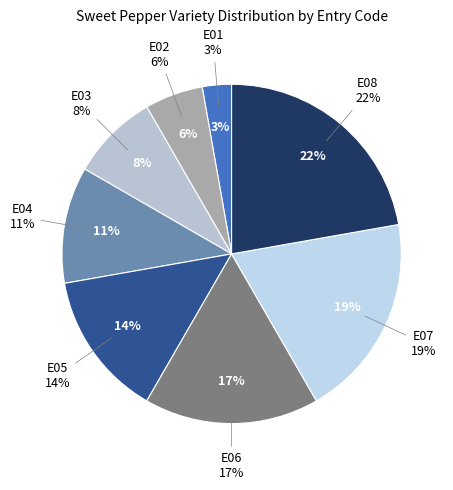

To the nearest percent, what percentage of the pie is E05?

14%